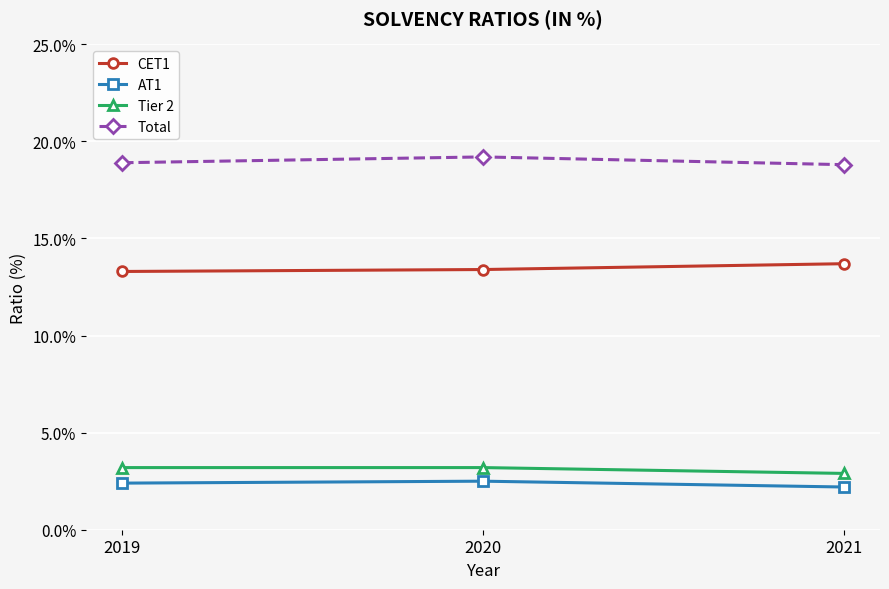

What is the value of the CET1 point at the 2nd from the left?

13.4